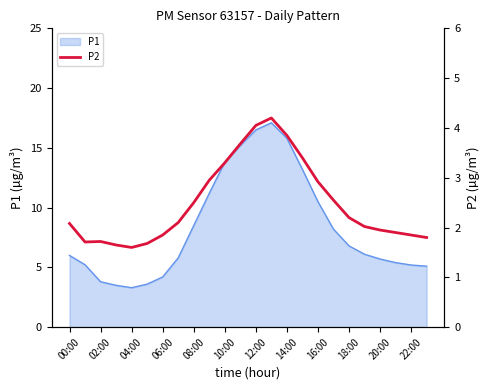

True or false: P1 has a value of 13.8 at 10:00.

True